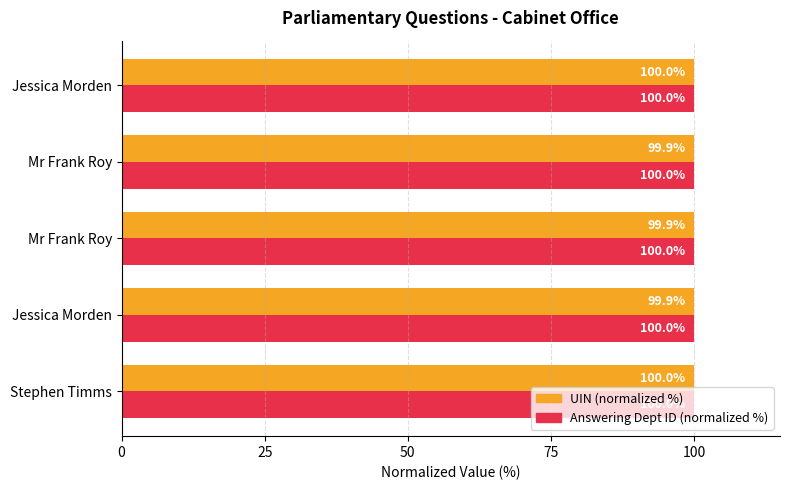

What are all the series names shown in the legend?

UIN (normalized %), Answering Dept ID (normalized %)